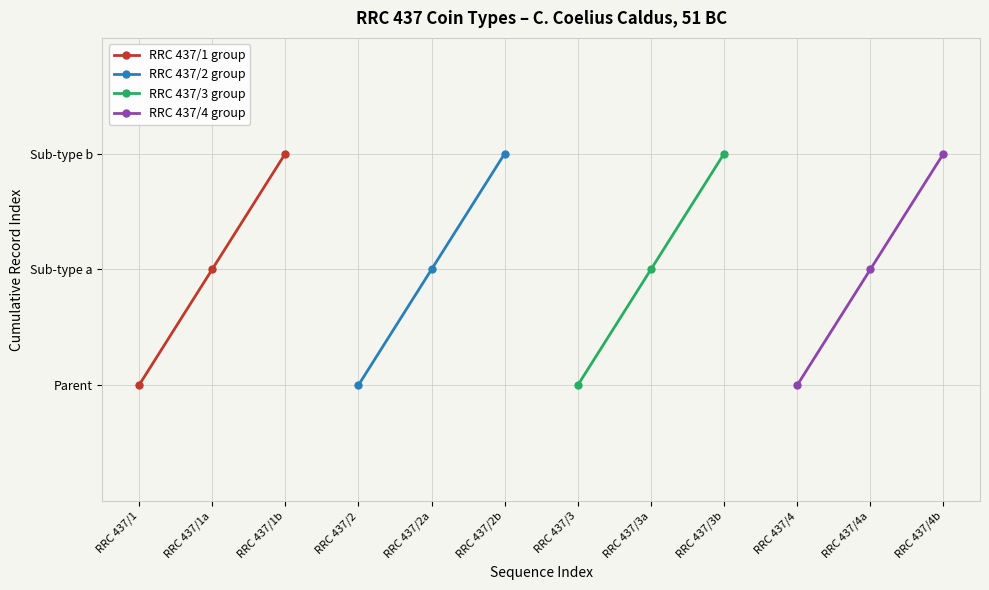

What is the total value across all series at RRC 437/1b?

12